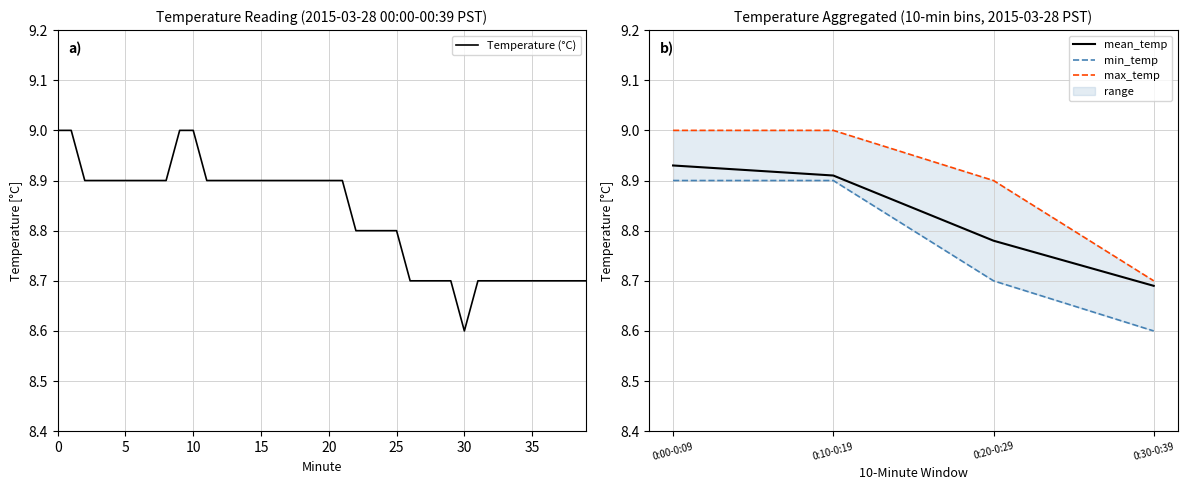

Is it true that the value at 32 is 8.7?

True